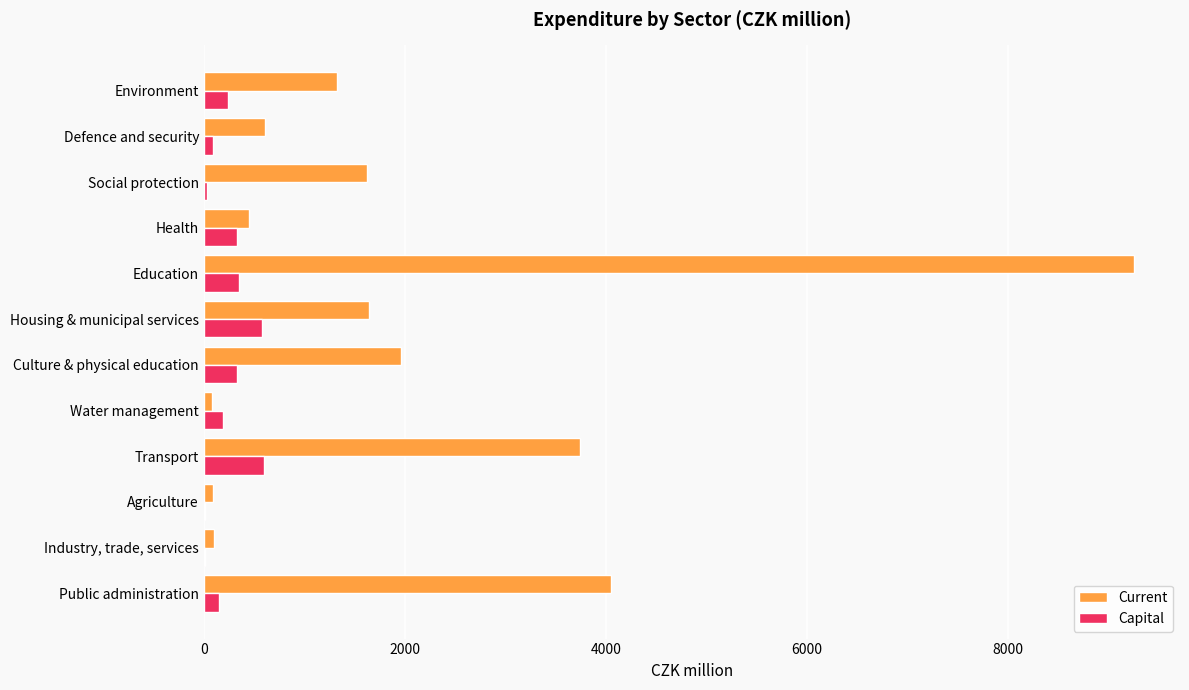

What is the greatest value displayed?

9249.8